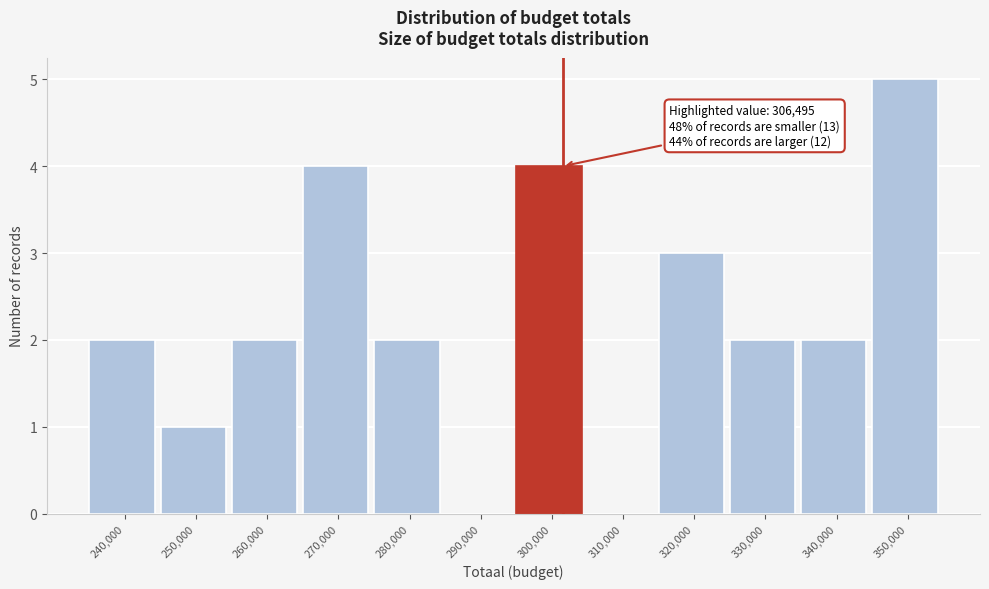

Reading left to right, extract all data points from this chart.

240,000=2	250,000=1	260,000=2	270,000=4	280,000=2	290,000=0	300,000=4	310,000=0	320,000=3	330,000=2	340,000=2	350,000=5